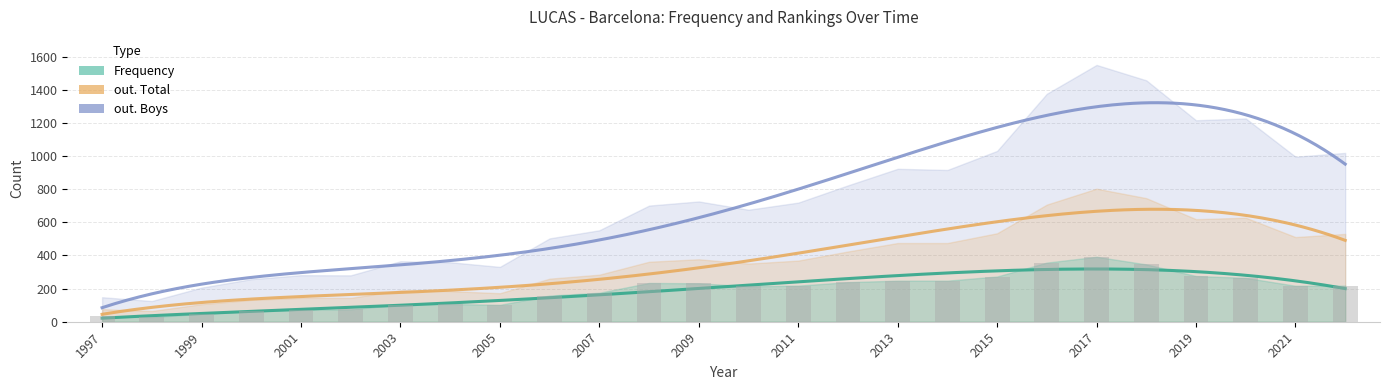

How many values in the out. Boys series are below 719?

13